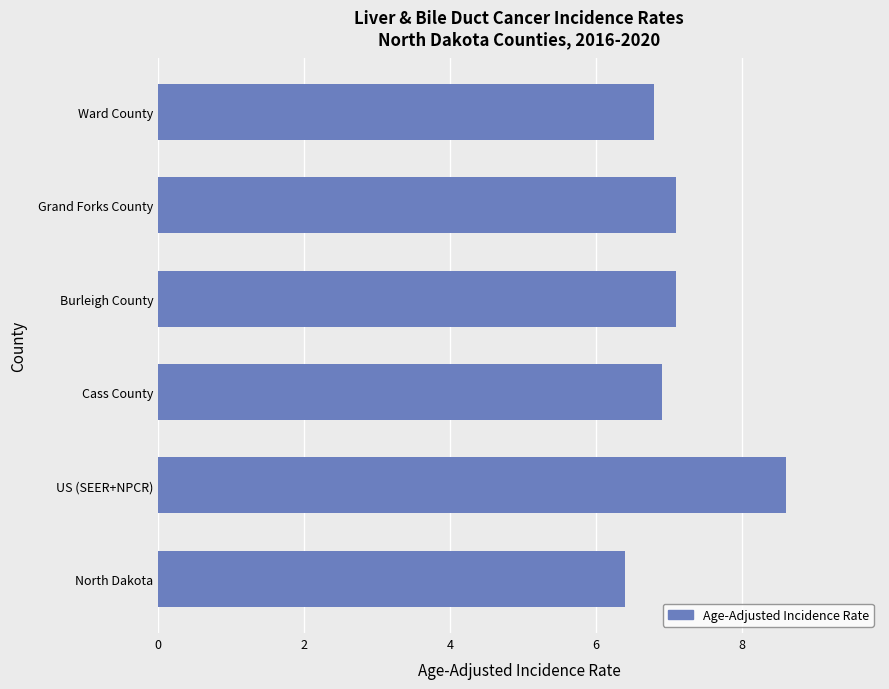

The value at North Dakota is 3.7. True or false?

False